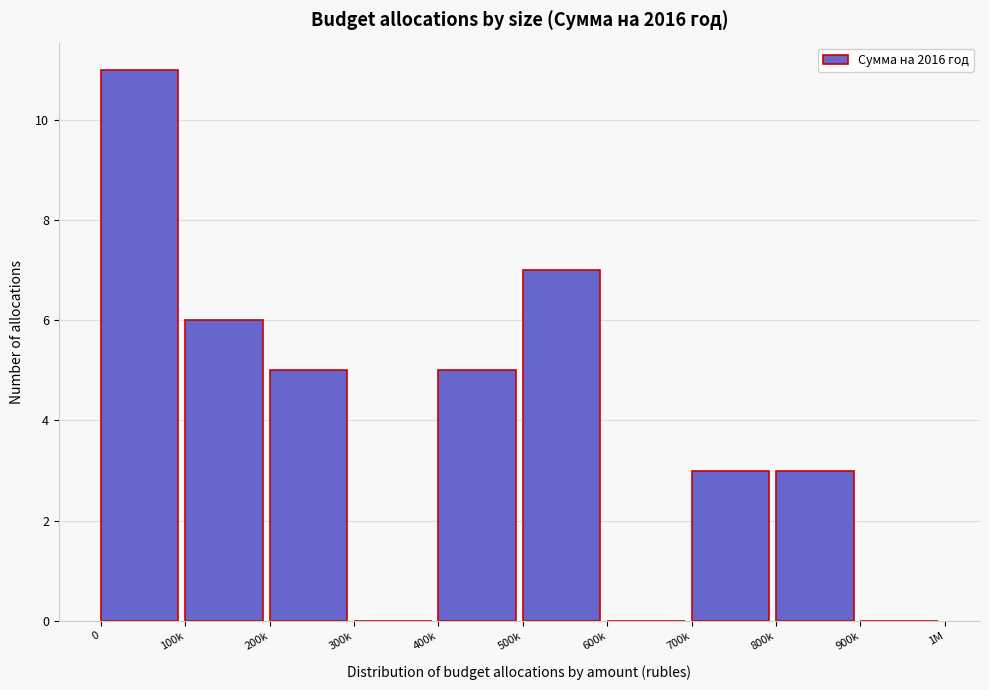

Reading left to right, extract all data points from this chart.

0=11	100k=6	200k=5	300k=0	400k=5	500k=7	600k=0	700k=3	800k=3	900k=0